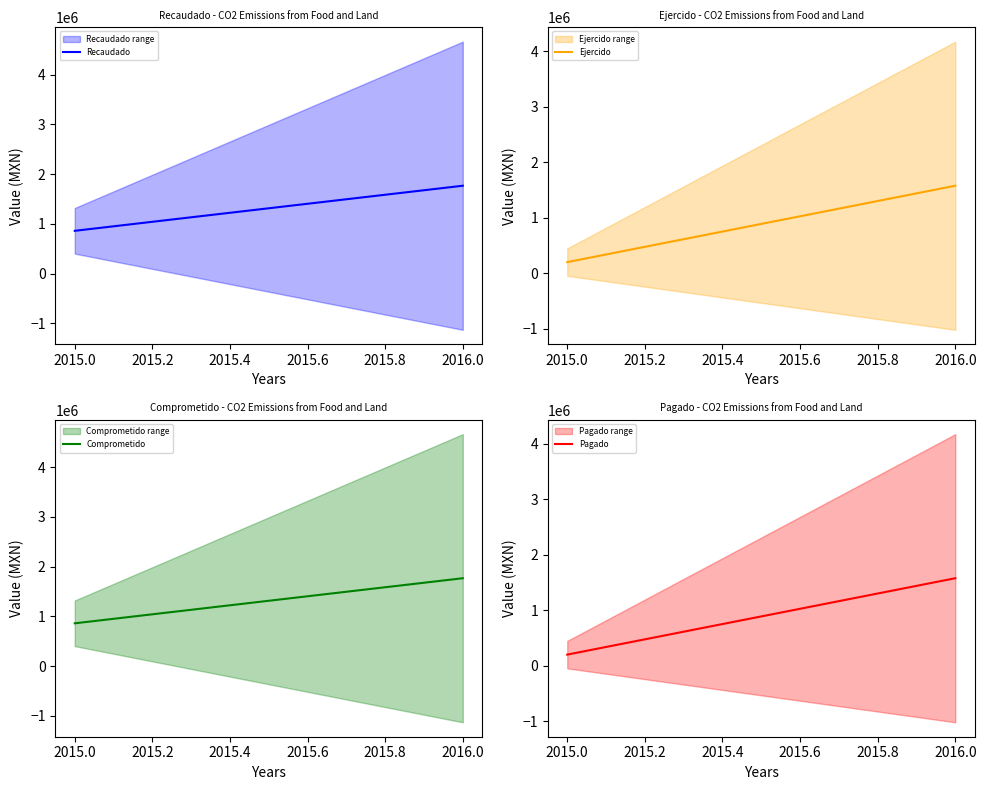

The value of Pagado at 2014.8 is 316412.9. True or false?

False